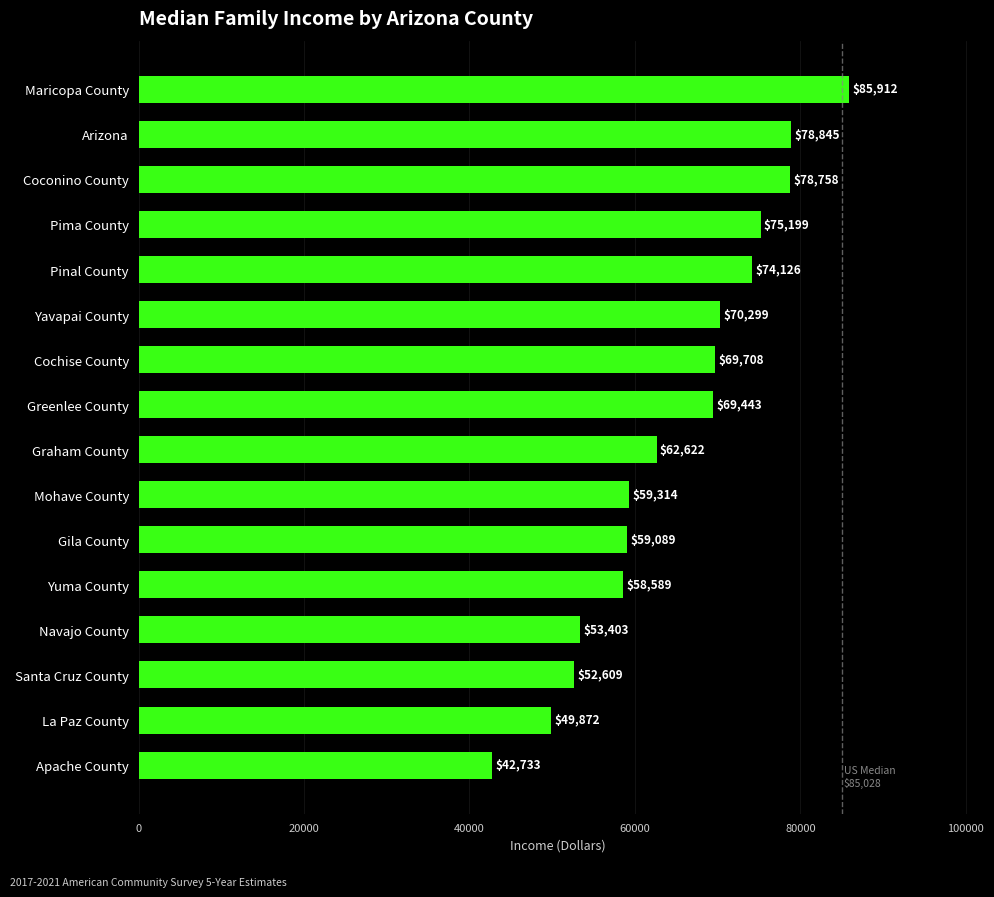

List the labels in order of value, largest first.

Maricopa County, Arizona, Coconino County, Pima County, Pinal County, Yavapai County, Cochise County, Greenlee County, Graham County, Mohave County, Gila County, Yuma County, Navajo County, Santa Cruz County, La Paz County, Apache County